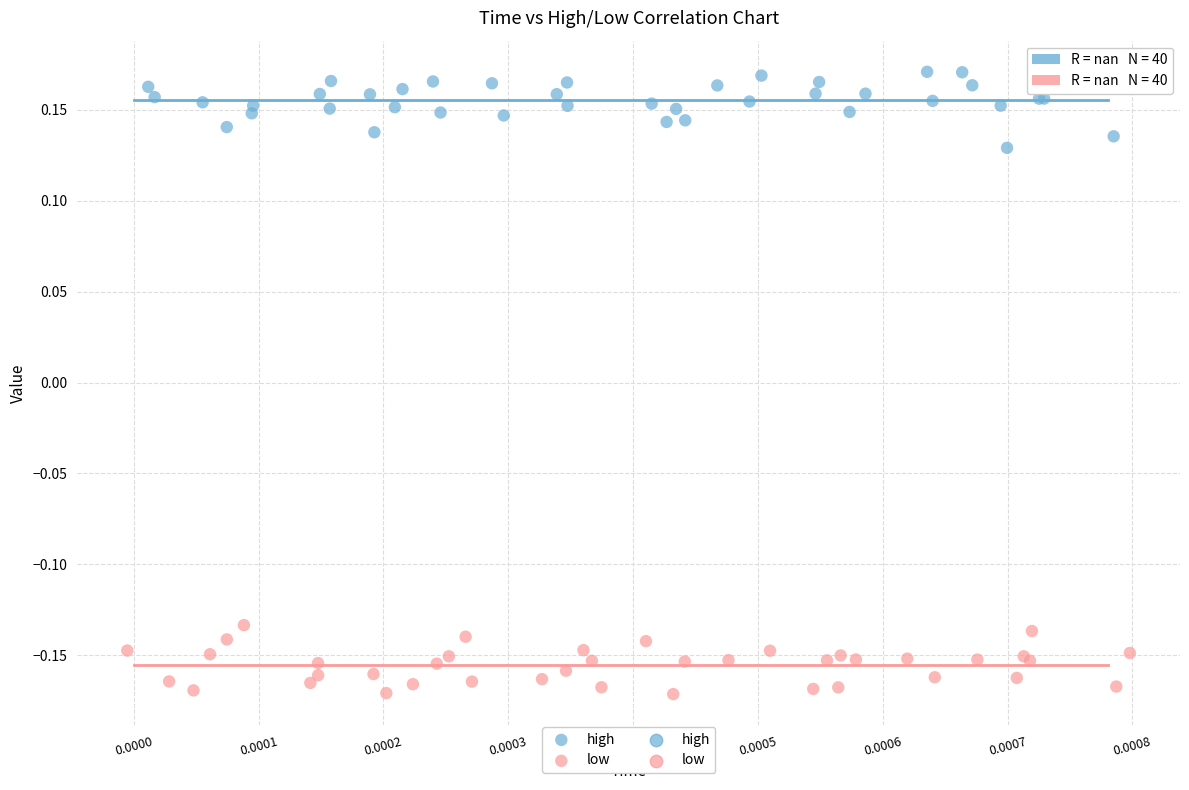

Which series reaches the minimum Y coordinate?

low